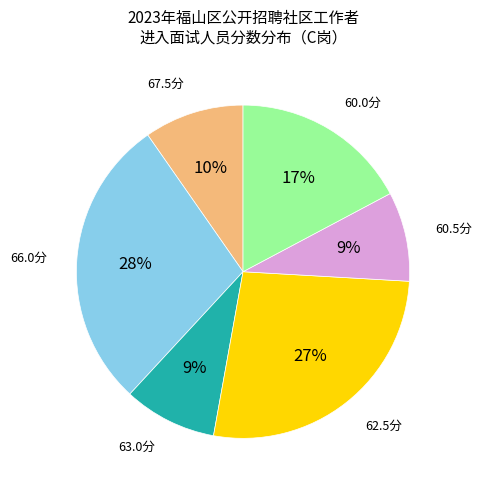

Does any single category account for the majority?

No